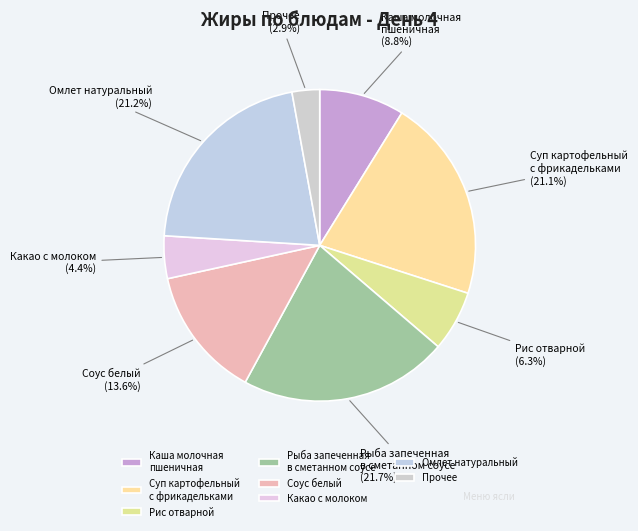

To the nearest percent, what is the average slice percentage?

12%